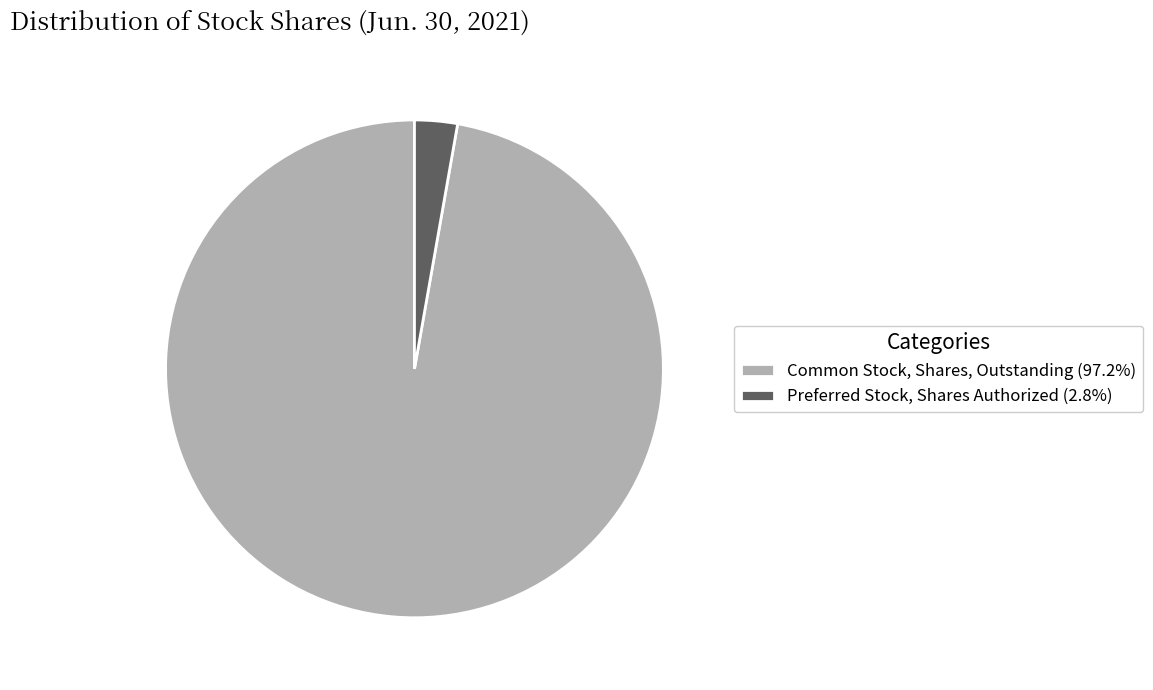

What is the ratio of the value at Common Stock, Shares, Outstanding (97.2%) to the value at Preferred Stock, Shares Authorized (2.8%)?

35.0